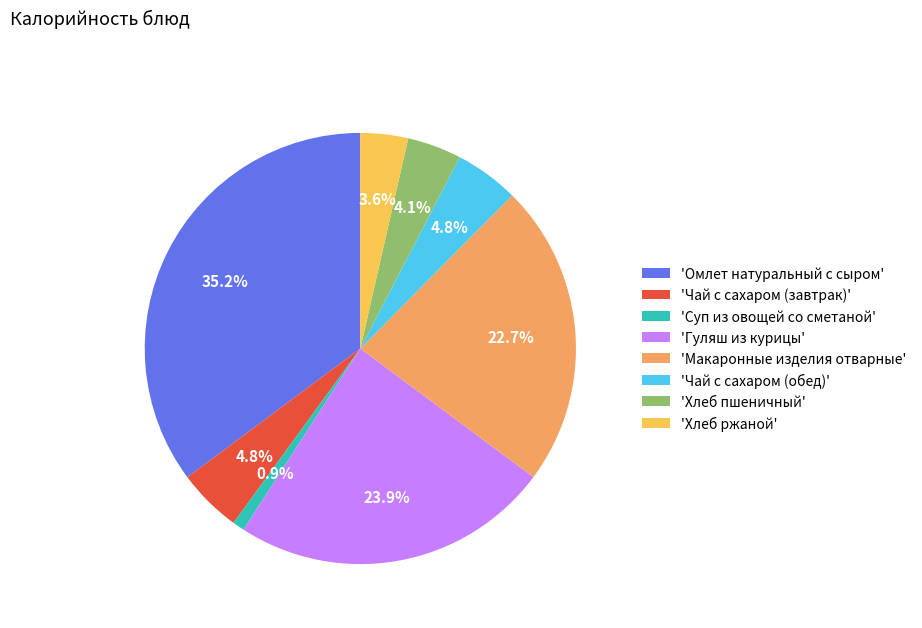

How many slices are in this pie chart?

8